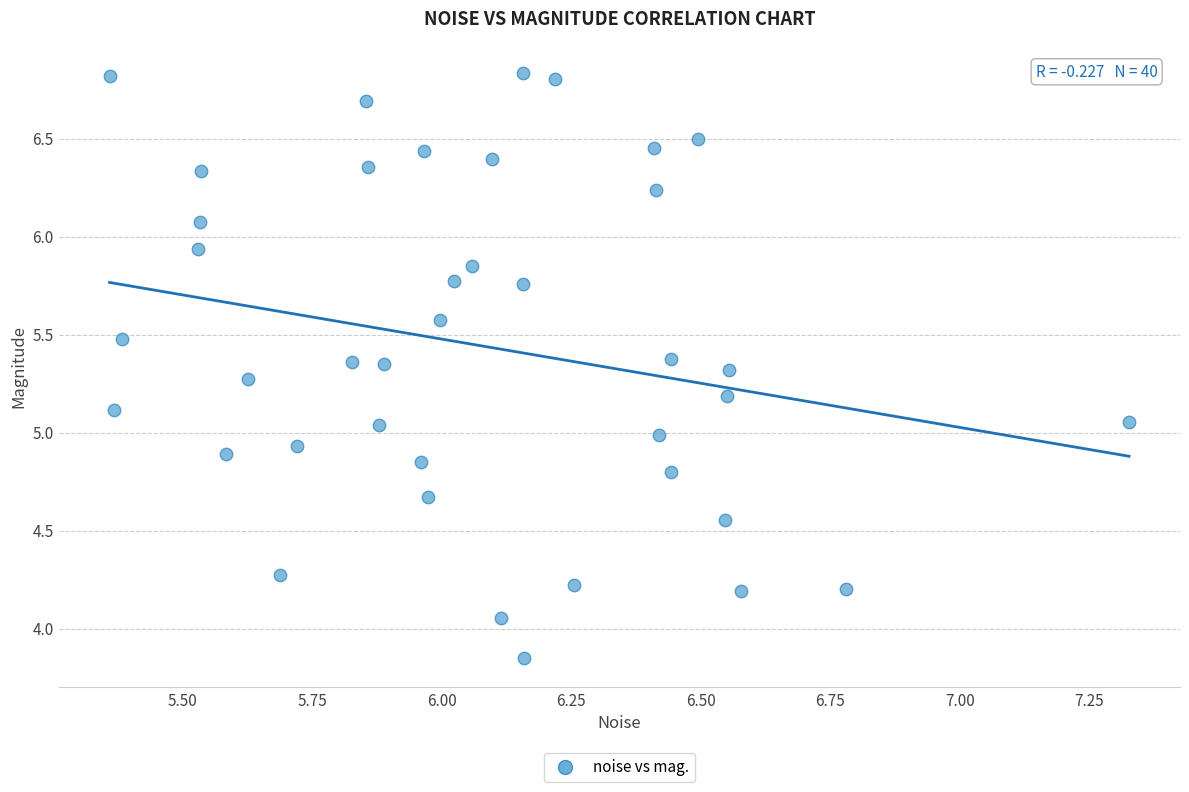

What is the range of X values (max minus min)?

2.0